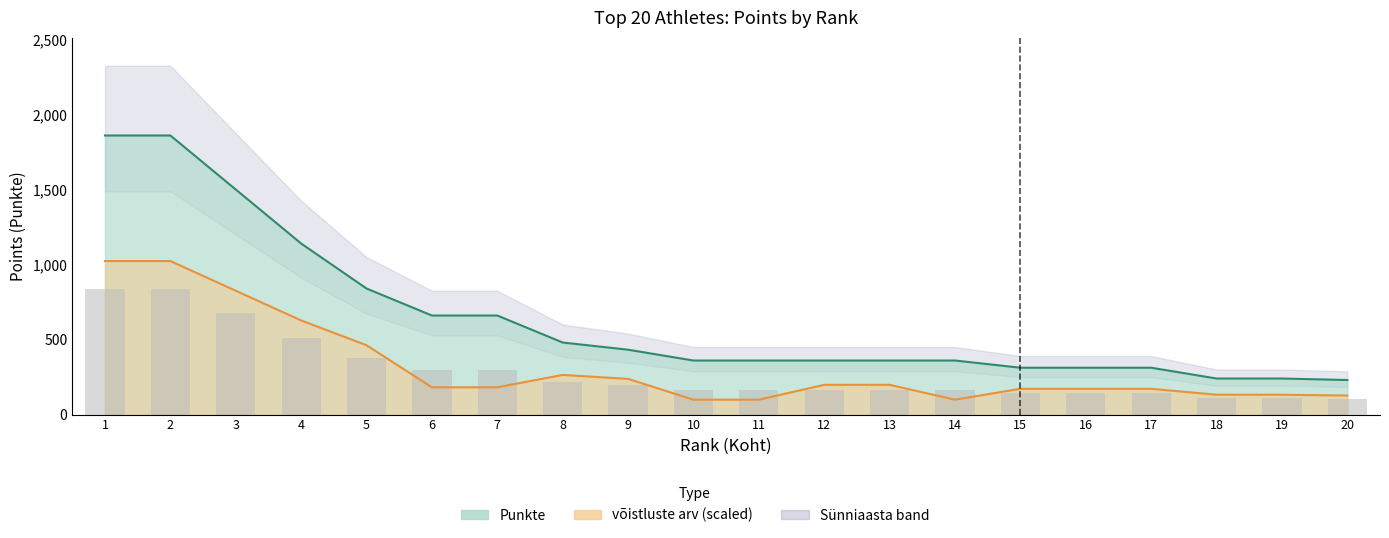

At how many categories does at least one series exceed 550?

7